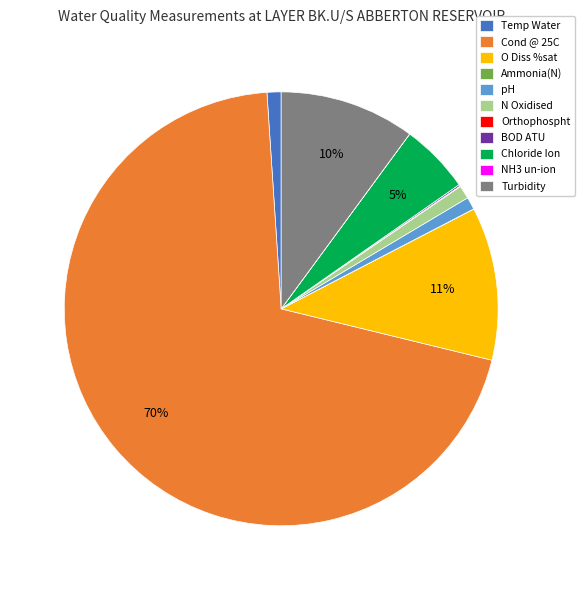

What is the largest slice in the pie chart?

Cond @ 25C